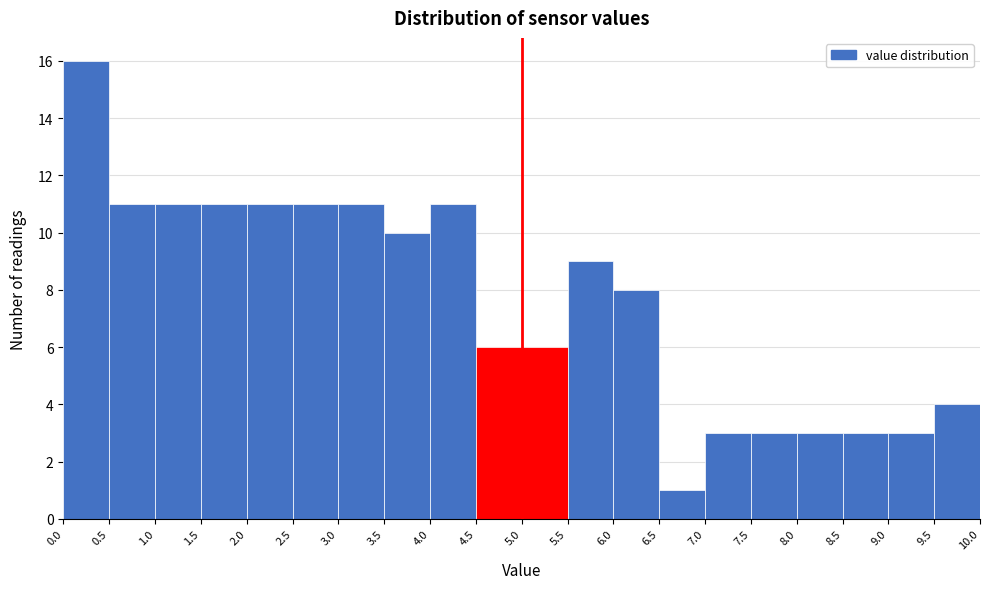

Over which range of the x-axis is the bar tallest?

0.0 to 0.5